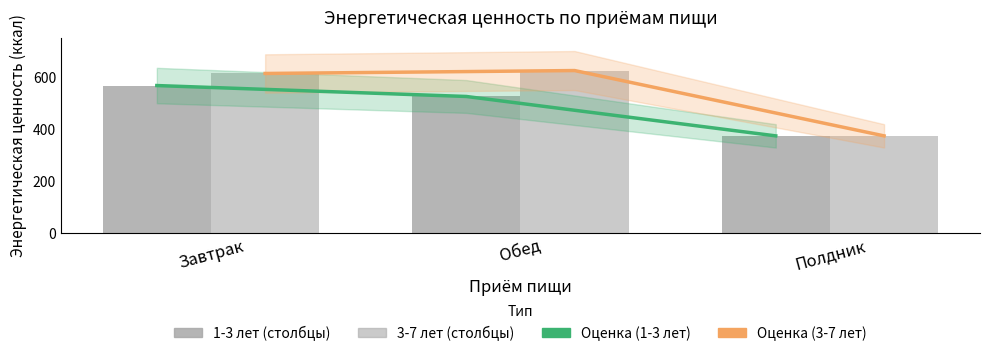

What is the spread (max minus min) of values at Обед?

99.4